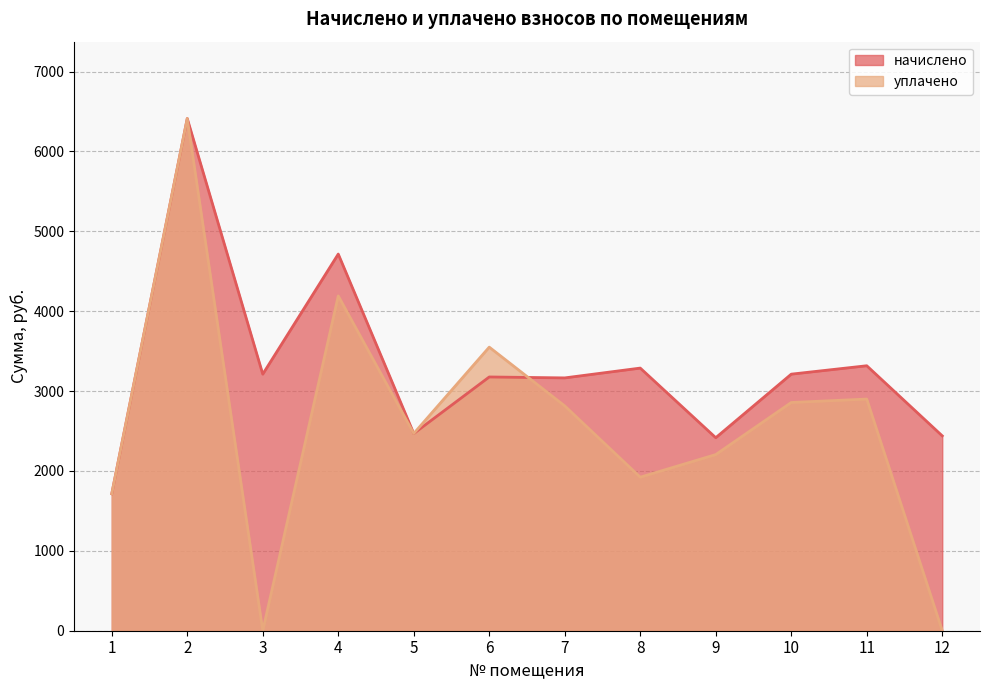

Does the chart display data point markers on the line(s)?

No